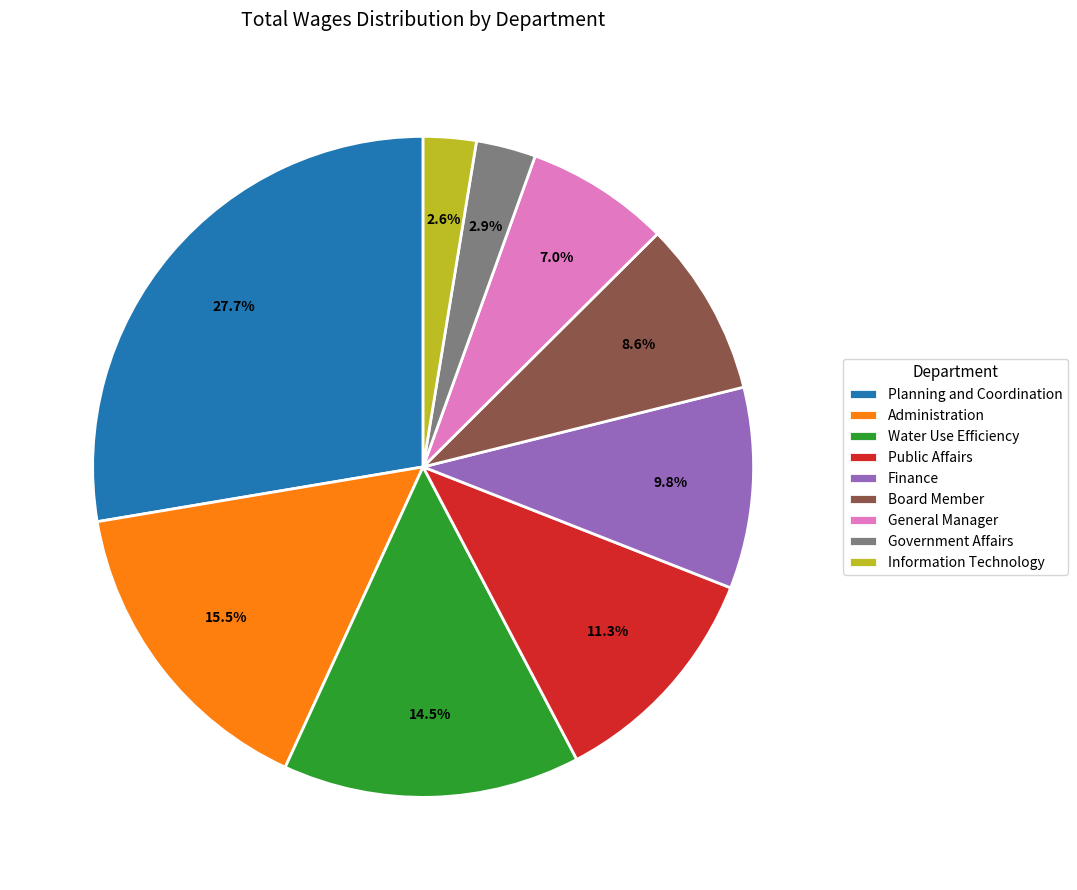

To the nearest percent, what percentage of the pie is Finance?

10%